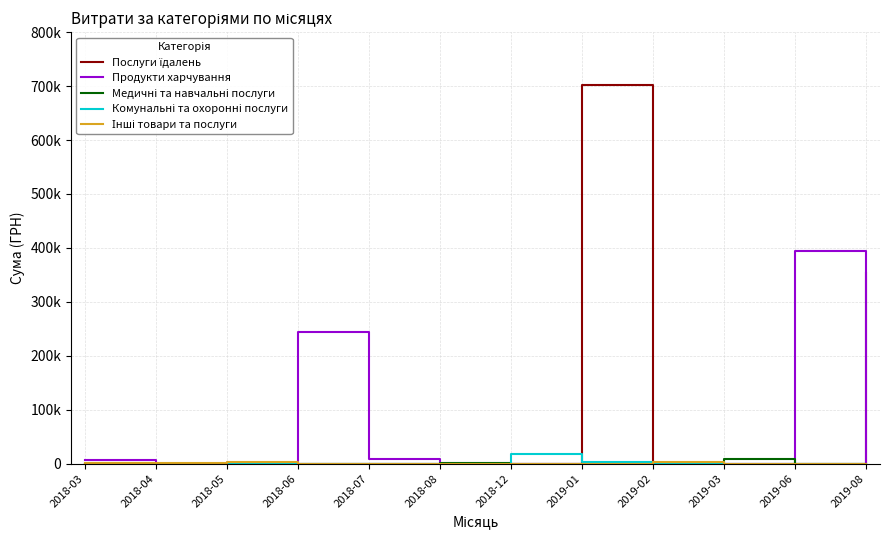

What is the label of the 5th point from the left?

2018-07